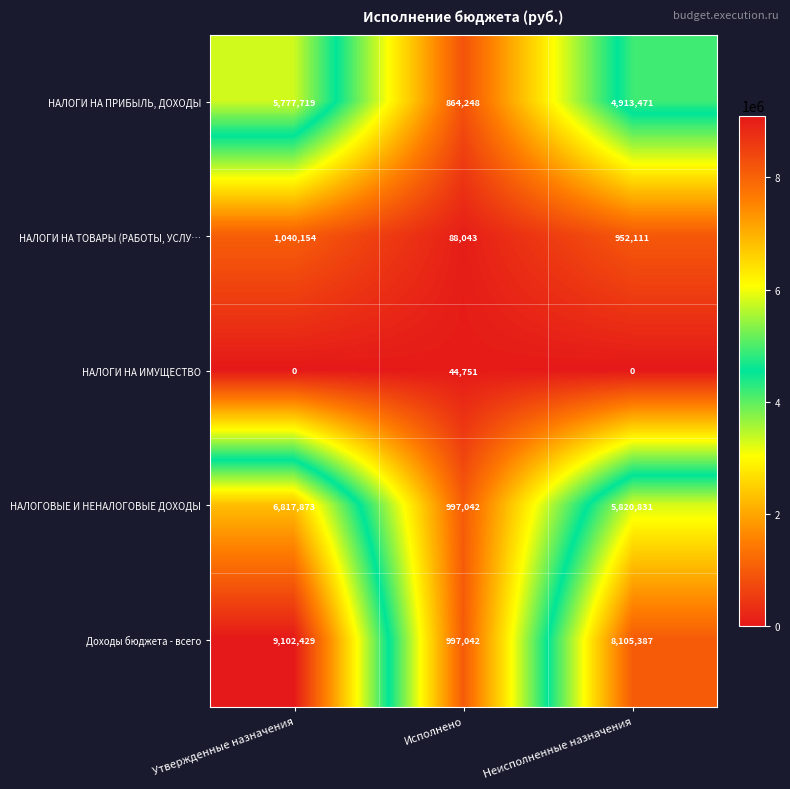

Rank the series by their maximum value, from highest to lowest.

Доходы бюджета - всего, НАЛОГОВЫЕ И НЕНАЛОГОВЫЕ ДОХОДЫ, НАЛОГИ НА ПРИБЫЛЬ, ДОХОДЫ, НАЛОГИ НА ТОВАРЫ (РАБОТЫ, УСЛУ…, НАЛОГИ НА ИМУЩЕСТВО